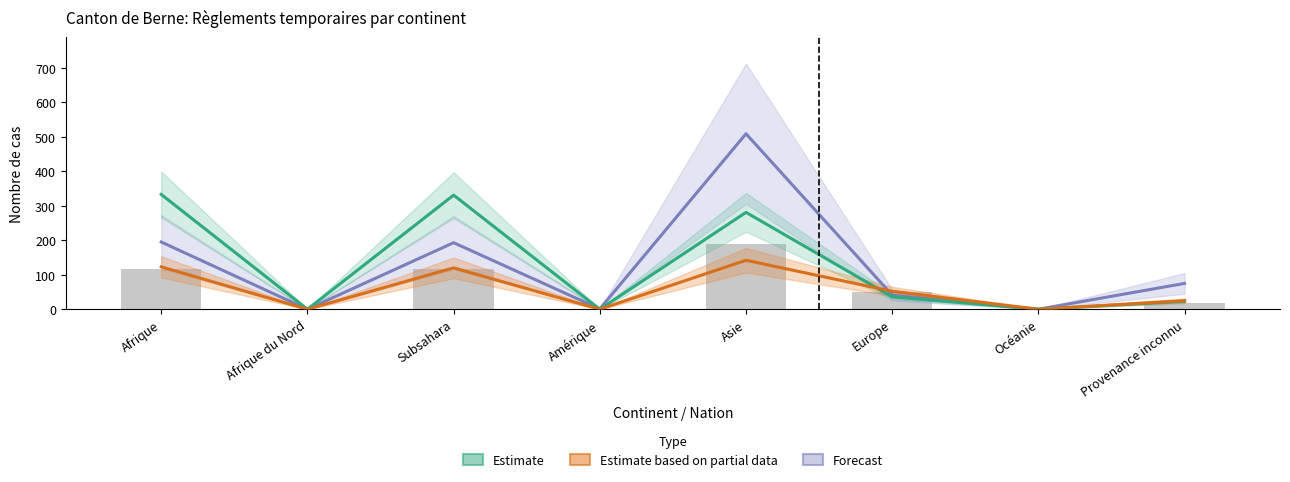

Which series has the largest total across all categories?

Forecast